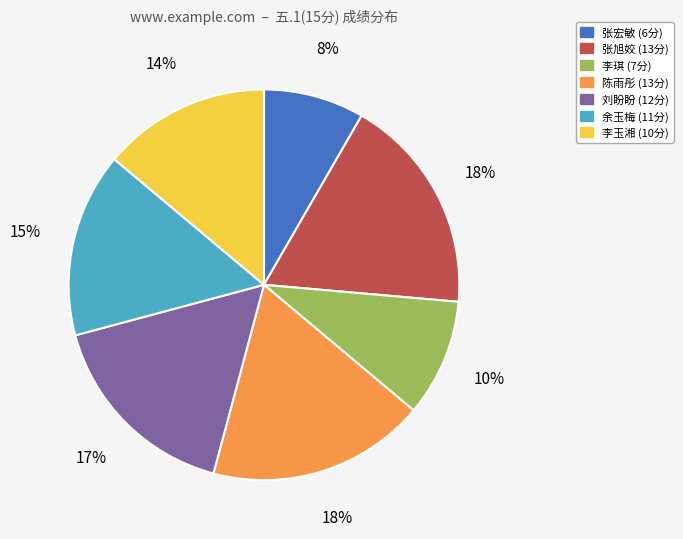

To the nearest percent, what is the difference between the largest and smallest slice percentages?

10%